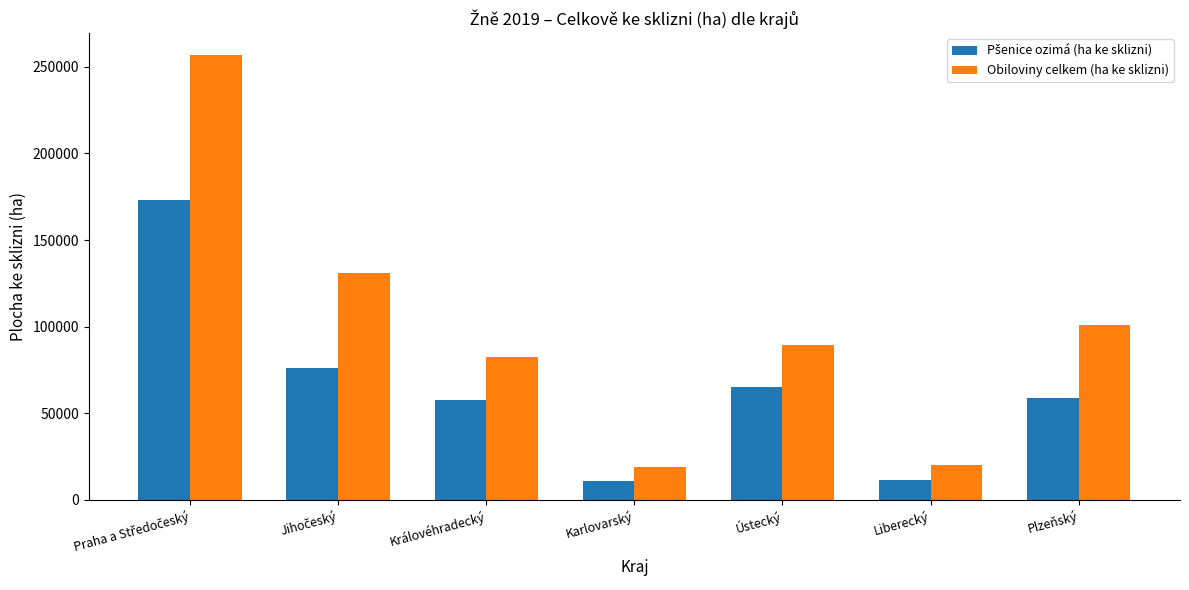

What is the difference between the Obiloviny celkem (ha ke sklizni) values at Královéhradecký and Liberecký?

62671.1